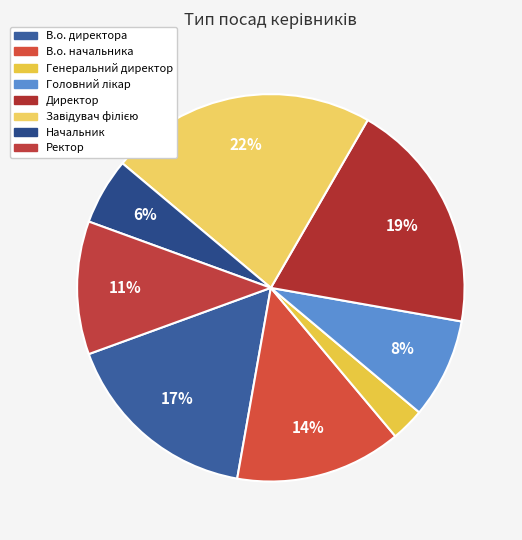

Is it true that Генеральний директор is 3% of the pie?

True